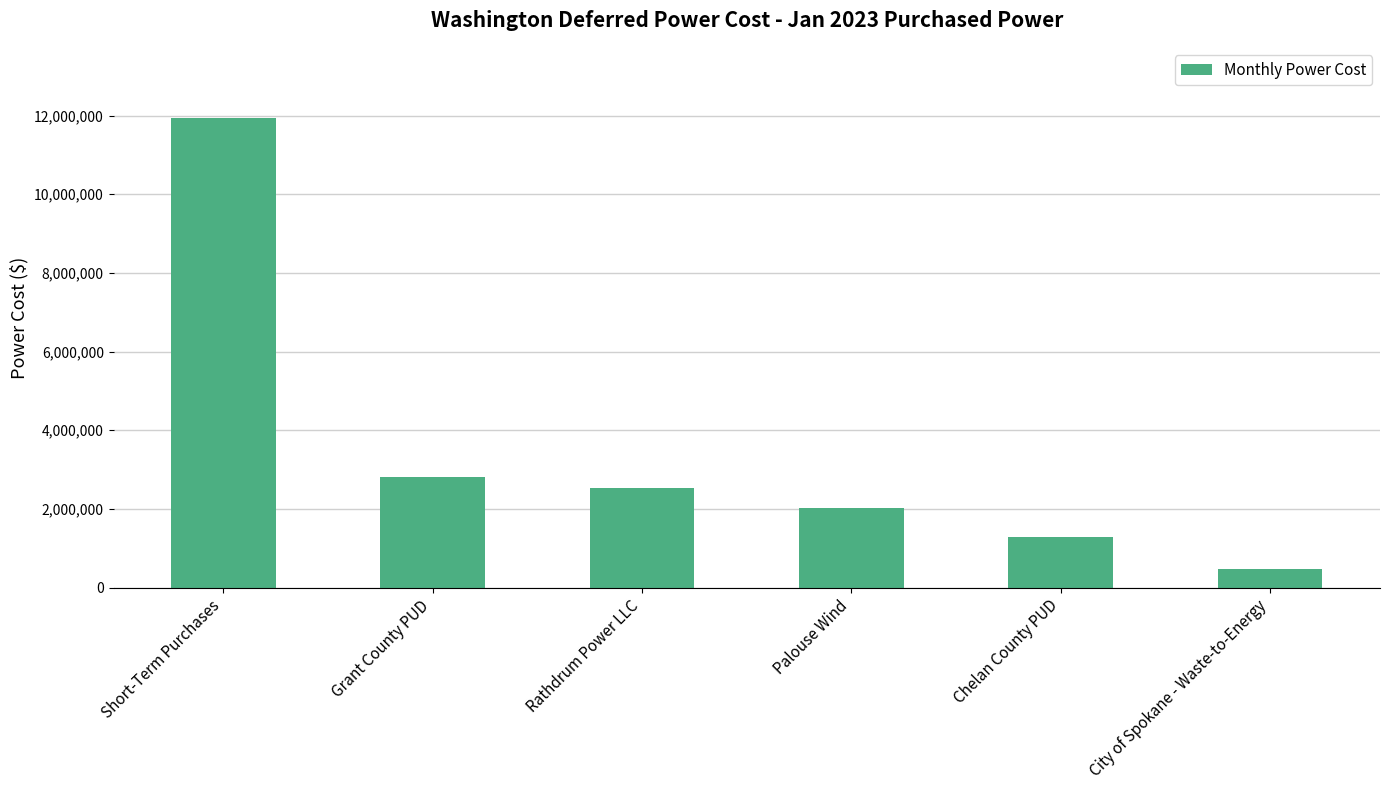

At which category does the chart reach its peak across all series?

Short-Term Purchases